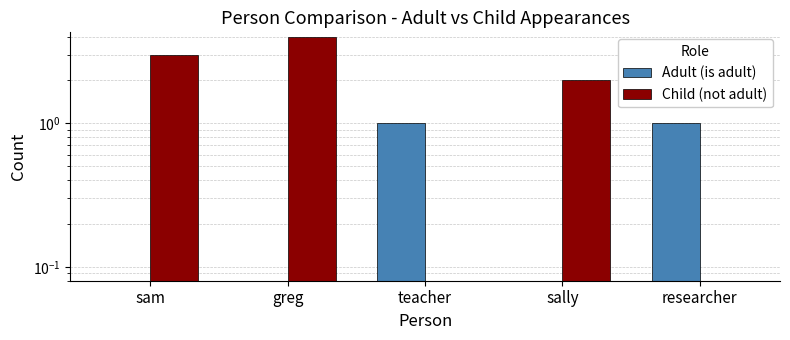

Count the number of data series in this chart.

2